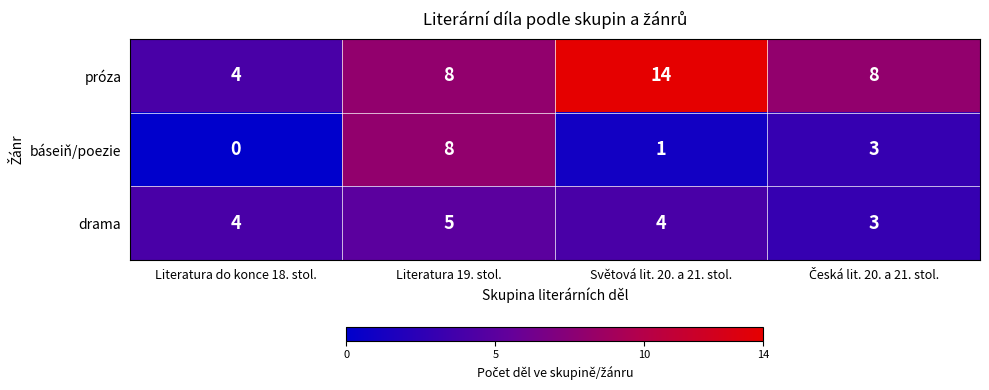

What is the greatest value displayed?

14